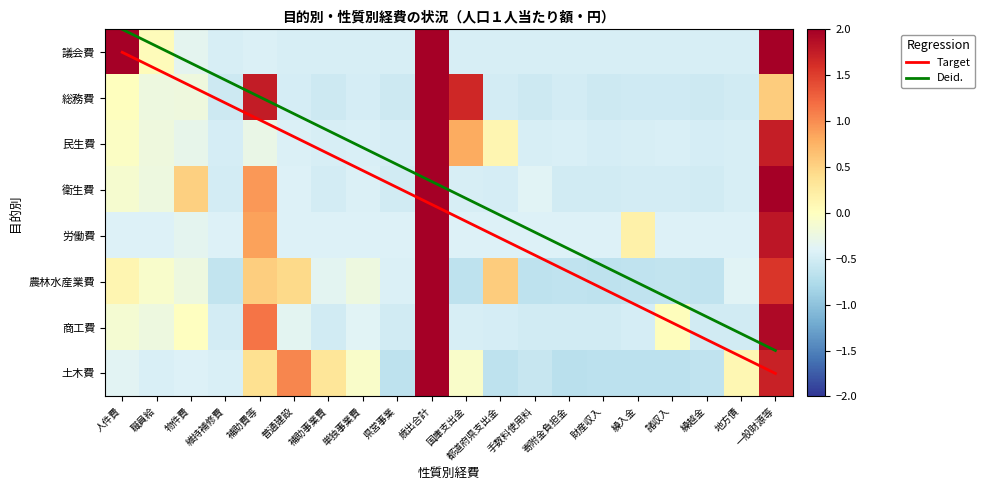

Reading left to right, list all the values displayed in this chart.

議会費: 2.3	0.0	-0.3	-0.5	-0.4	-0.5	-0.5	-0.5	-0.5	2.4	-0.5	-0.5	-0.5	-0.5	-0.5	-0.5	-0.5	-0.5	-0.5	2.4
総務費: 0.0	-0.2	-0.2	-0.5	1.8	-0.5	-0.5	-0.5	-0.5	3.2	1.7	-0.5	-0.5	-0.5	-0.5	-0.5	-0.5	-0.5	-0.5	0.6
民生費: -0.0	-0.2	-0.3	-0.5	-0.3	-0.4	-0.5	-0.4	-0.5	3.7	0.8	0.1	-0.5	-0.4	-0.5	-0.5	-0.4	-0.5	-0.5	1.7
衛生費: -0.1	-0.2	0.5	-0.5	0.9	-0.4	-0.5	-0.4	-0.5	3.2	-0.5	-0.5	-0.4	-0.5	-0.5	-0.5	-0.5	-0.5	-0.5	2.4
労働費: -0.4	-0.4	-0.3	-0.4	0.9	-0.4	-0.4	-0.4	-0.4	3.6	-0.4	-0.4	-0.4	-0.4	-0.4	0.2	-0.4	-0.4	-0.4	1.8
農林水産業費: 0.1	-0.1	-0.2	-0.6	0.5	0.4	-0.4	-0.2	-0.4	3.6	-0.6	0.5	-0.6	-0.6	-0.7	-0.6	-0.6	-0.6	-0.4	1.6
商工費: -0.1	-0.2	-0.0	-0.5	1.2	-0.4	-0.5	-0.4	-0.5	3.5	-0.5	-0.5	-0.5	-0.5	-0.5	-0.5	0.0	-0.5	-0.5	1.9
土木費: -0.4	-0.4	-0.4	-0.4	0.4	1.0	0.3	-0.1	-0.6	3.4	-0.1	-0.6	-0.6	-0.7	-0.7	-0.7	-0.7	-0.6	0.1	1.7